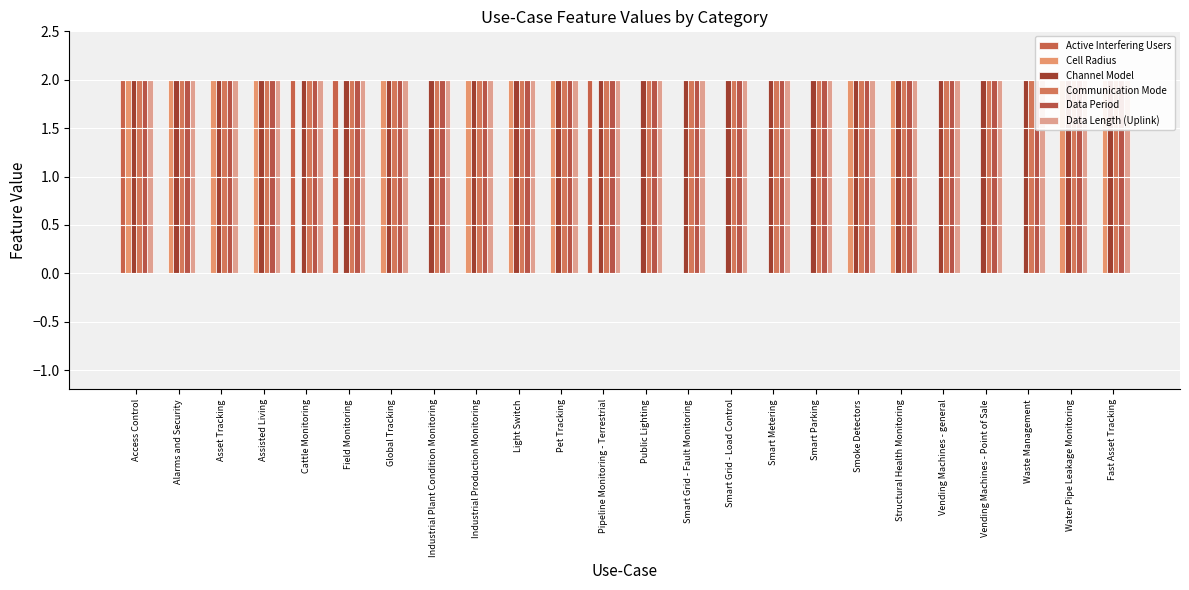

What is the label of the 12th bar from the right?

Public Lighting